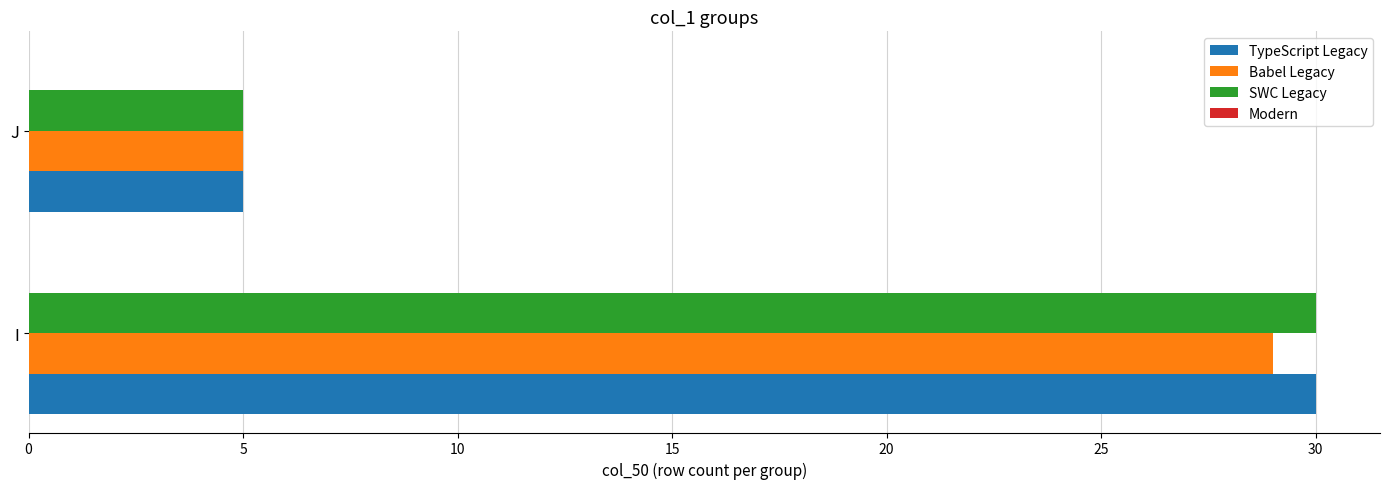

What is the sum of the SWC Legacy values at I and J?

35